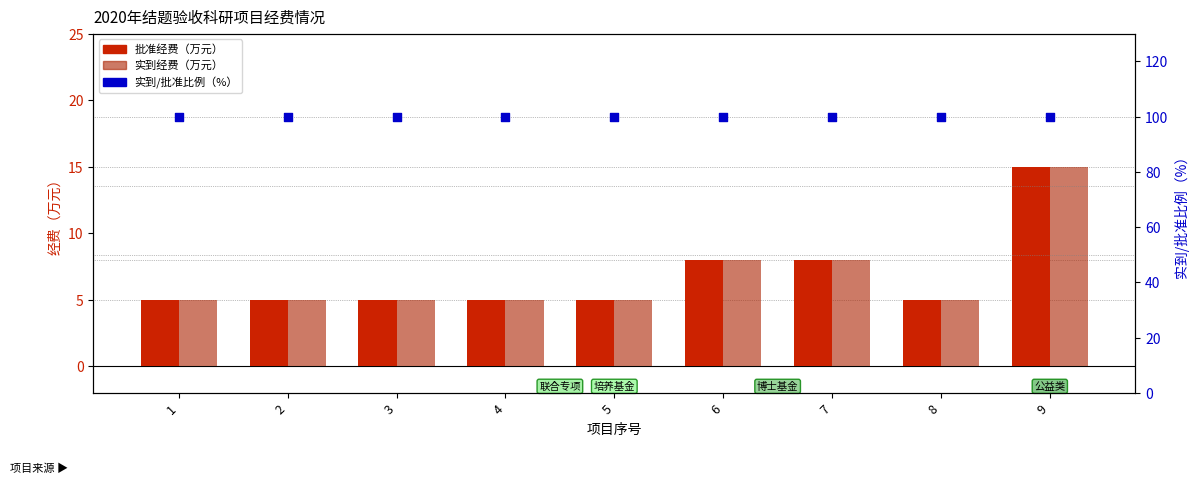

Which series reaches the maximum Y coordinate?

实到/批准比例（%）